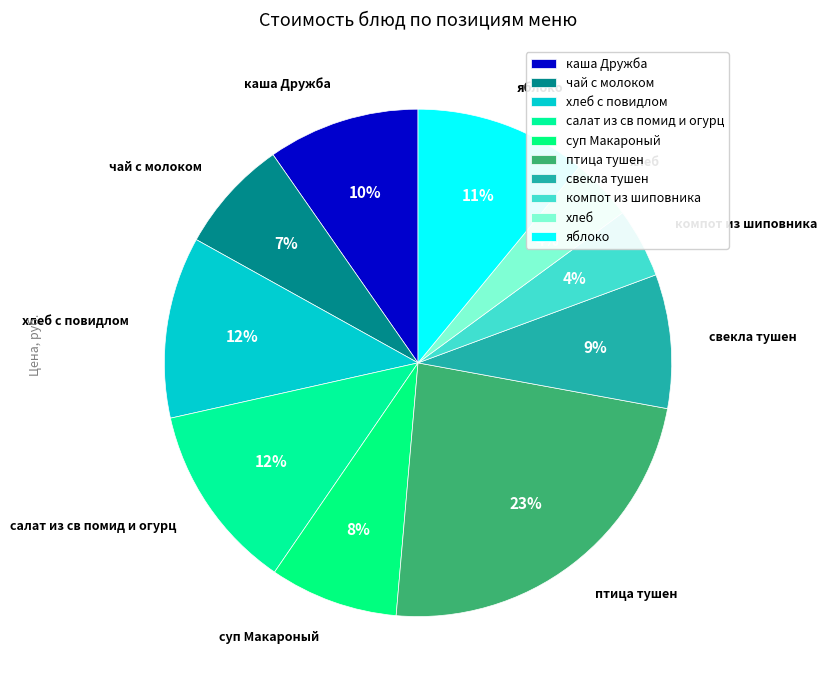

What percentage is the каша Дружба slice, to the nearest percent?

10%